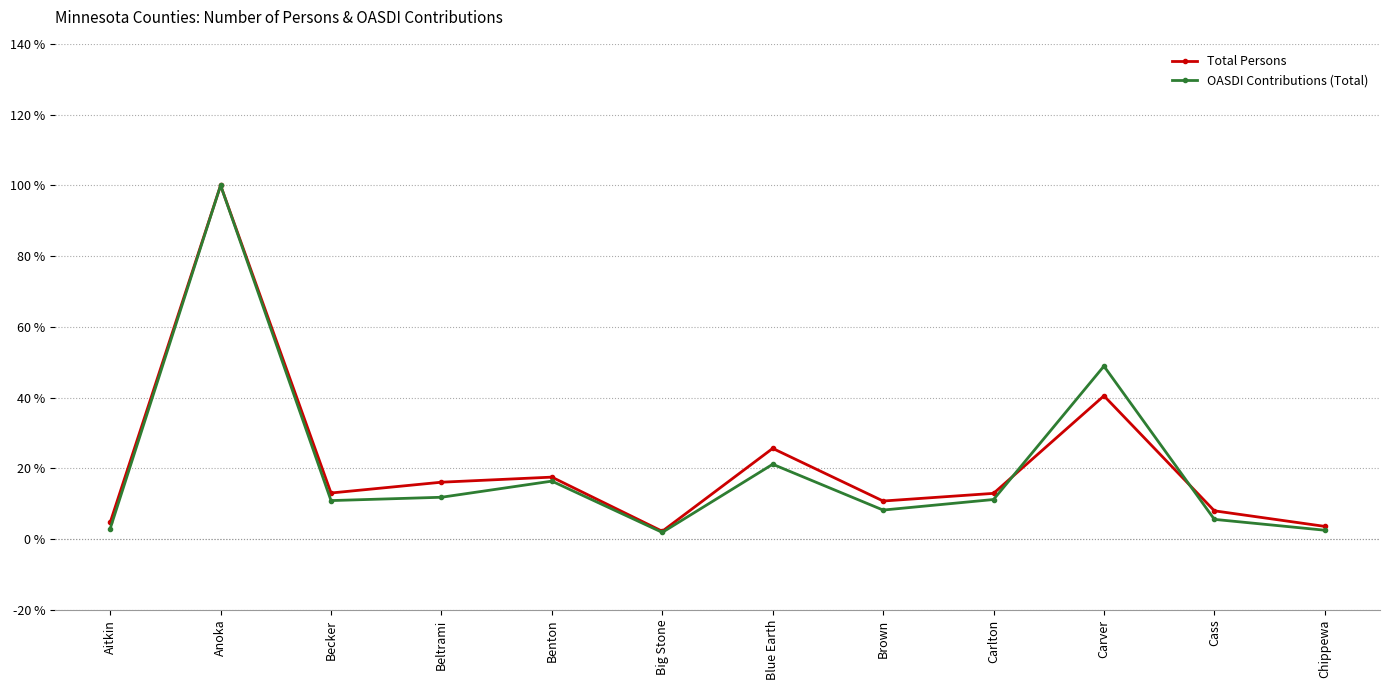

In Total Persons, how many points are lower than both neighbors (excluding endpoints)?

3